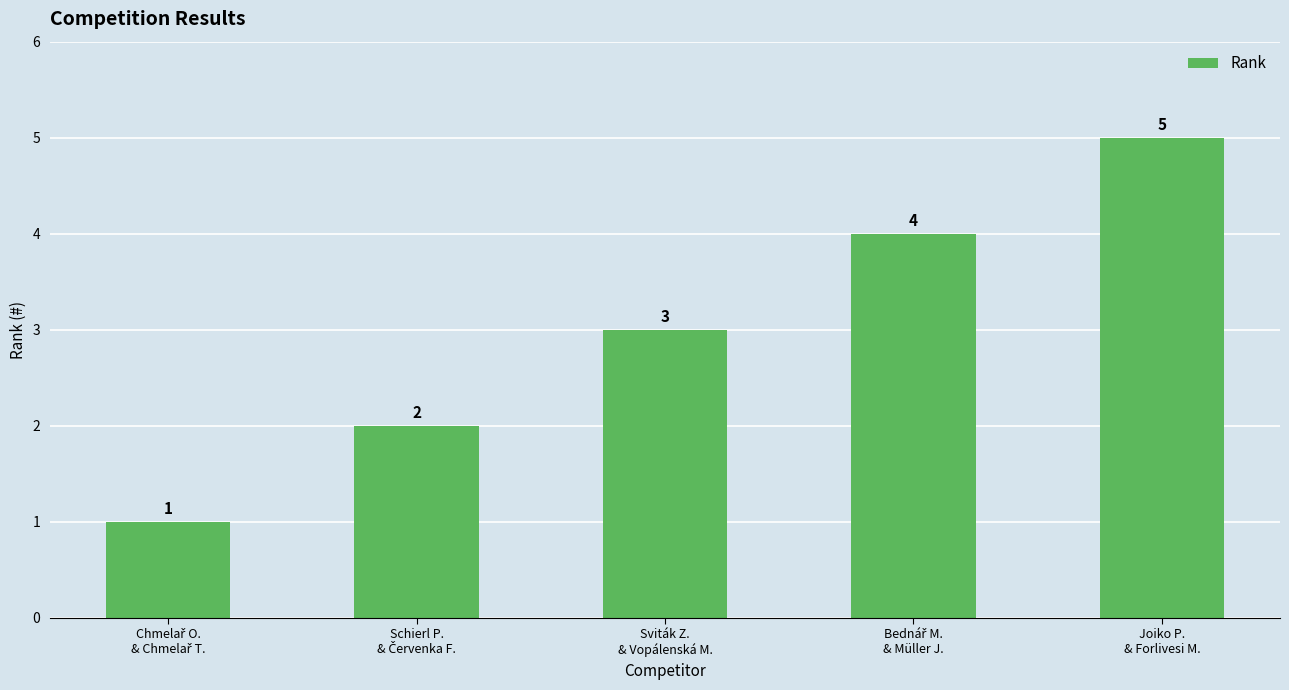

What is the difference between the maximum and minimum values?

4